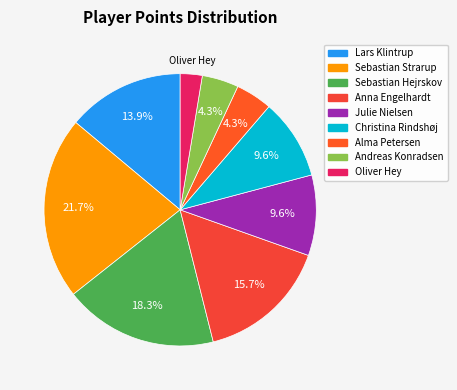

Count the number of slices in the pie.

9